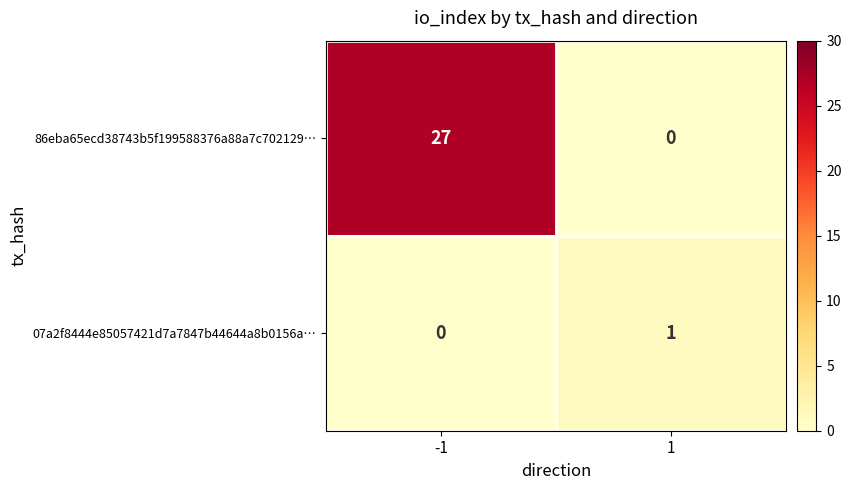

What is the average value of the 86eba65ecd38743b5f199588376a88a7c702129… series?

14